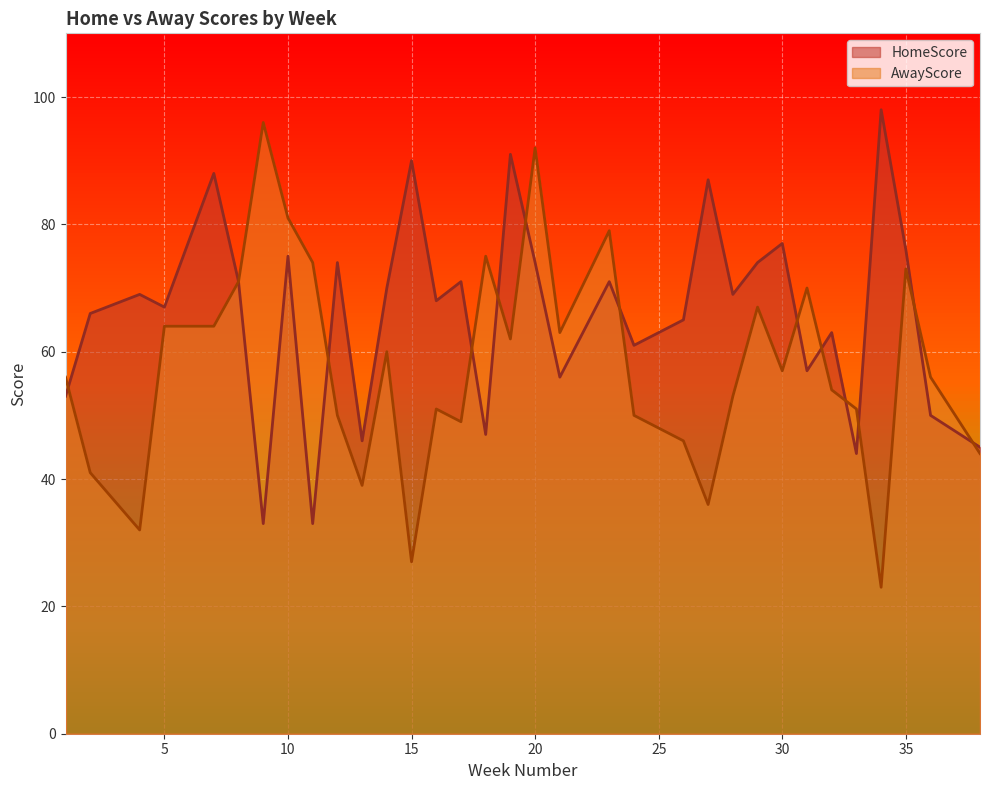

Reading right to left, list all the values displayed in this chart.

HomeScore: 38=45	36=50	35=76	34=98	33=44	32=63	31=57	30=77	29=74	28=69	27=87	26=65	24=61	23=71	21=56	20=74	19=91	18=47	17=71	16=68	15=90	14=70	13=46	12=74	11=33	10=75	9=33	8=71	7=88	5=67	4=69	2=66	1=53
AwayScore: 38=44	36=56	35=73	34=23	33=51	32=54	31=70	30=57	29=67	28=53	27=36	26=46	24=50	23=79	21=63	20=92	19=62	18=75	17=49	16=51	15=27	14=60	13=39	12=50	11=74	10=81	9=96	8=71	7=64	5=64	4=32	2=41	1=56